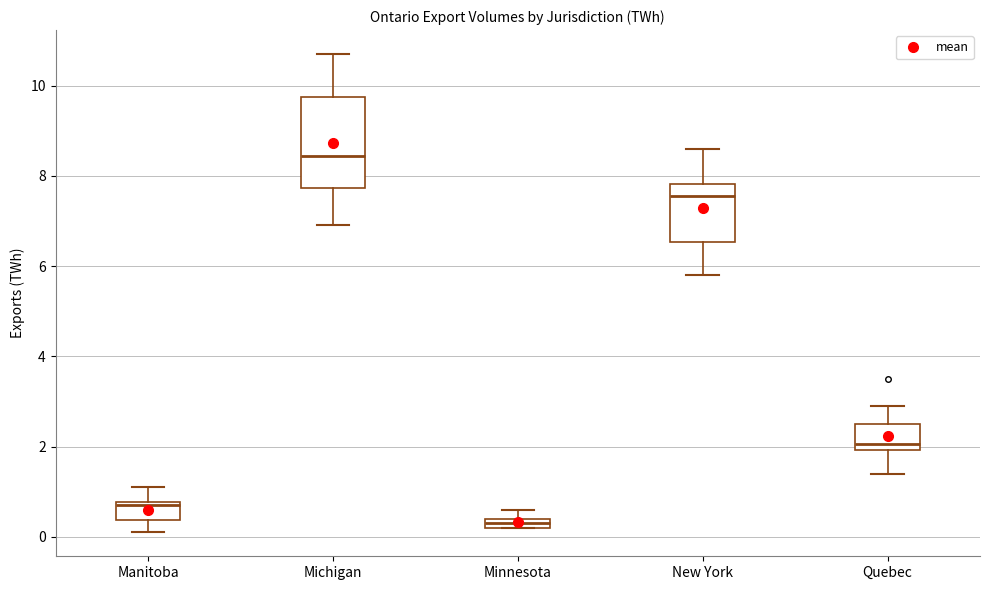

Which box's median line is the highest?

Michigan